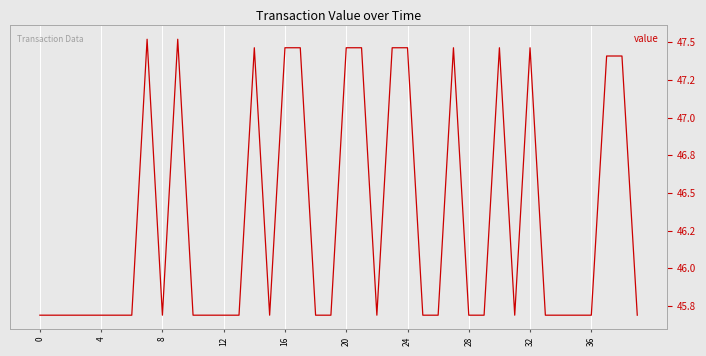

Approximately how many times larger is the value at 33 compared to 28?

1.0